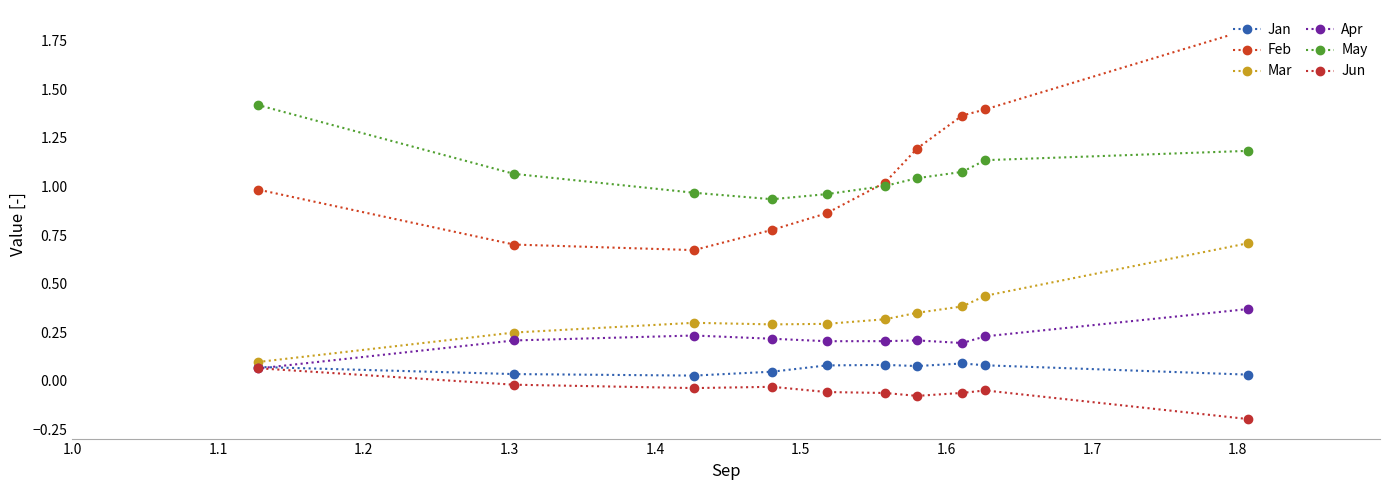

How many data points does each series have?

10